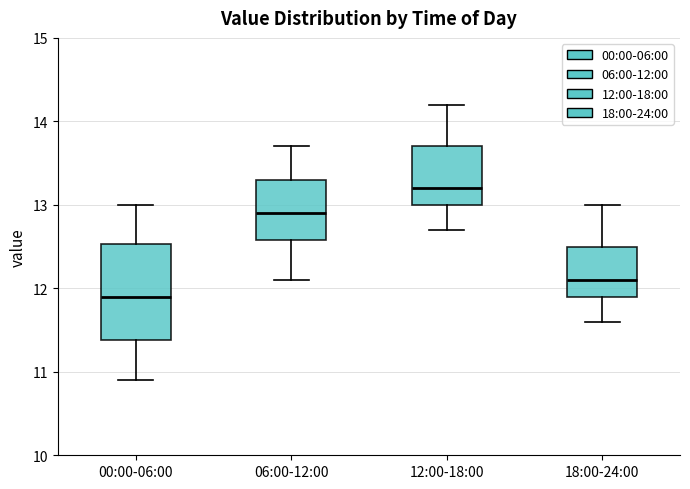

Where does the median line of the box for 18:00-24:00 sit on the y-axis? The values are not printed on the chart, so give them approximately, as read against the axis.

12.1